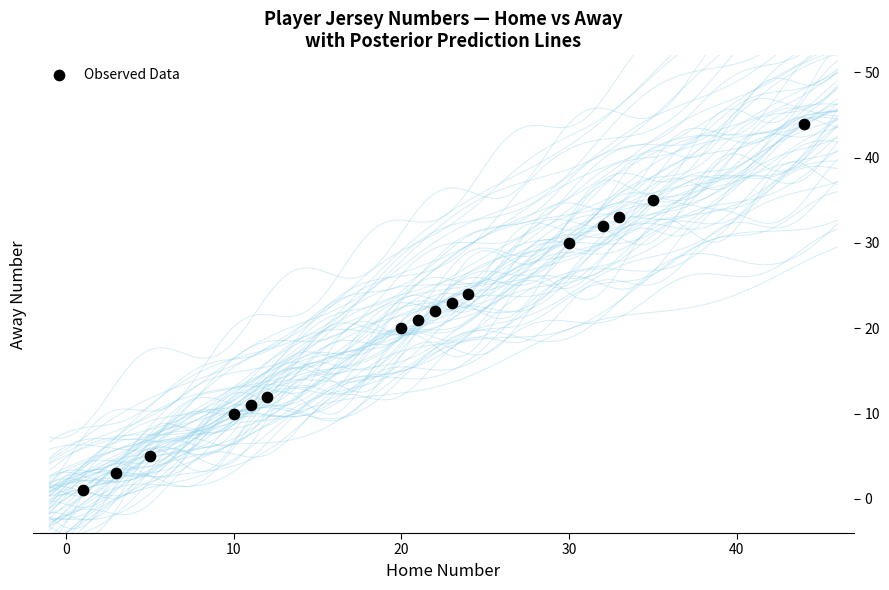

What is the range of Y values (max minus min)?

43